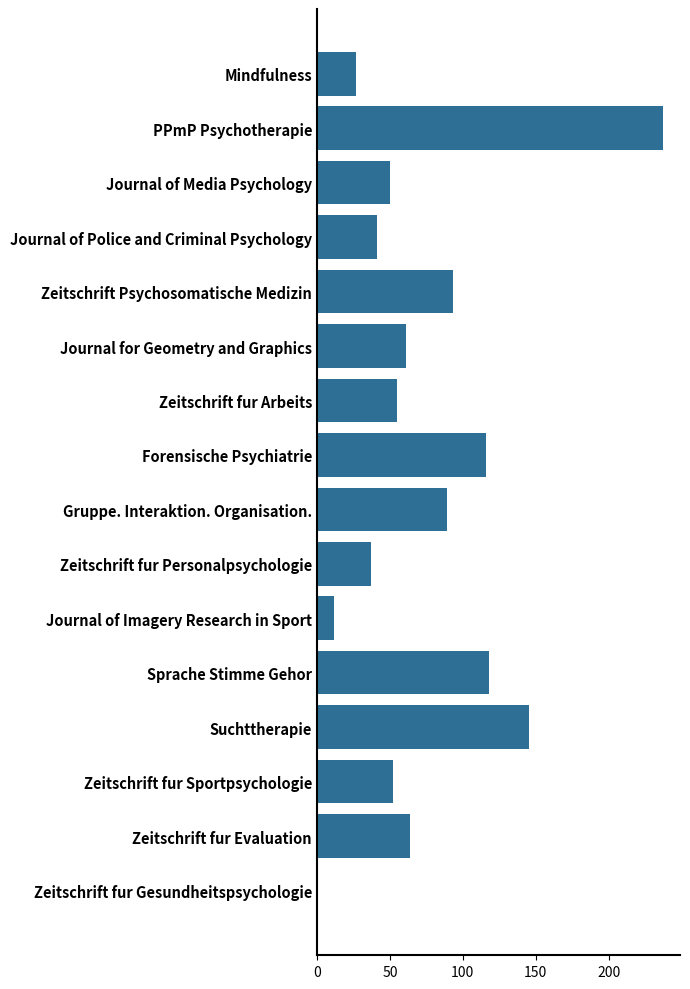

True or false: the data shows 64 at Zeitschrift fur Evaluation.

True